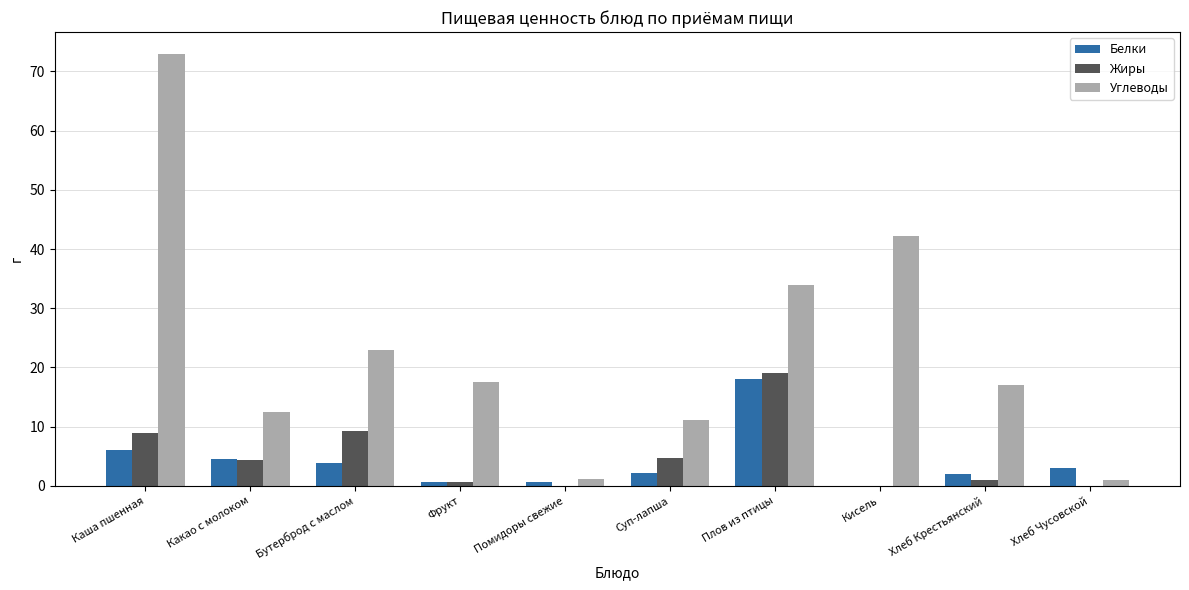

Which series changed the most between Какао с молоком and Бутерброд с маслом?

Углеводы